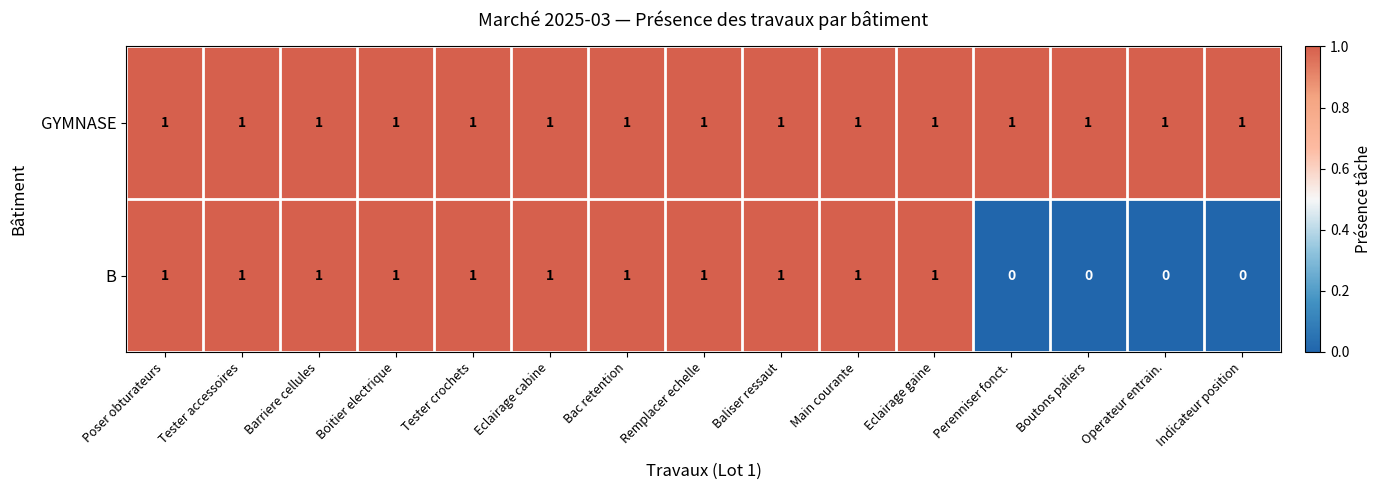

At how many categories does at least one series exceed 0?

15